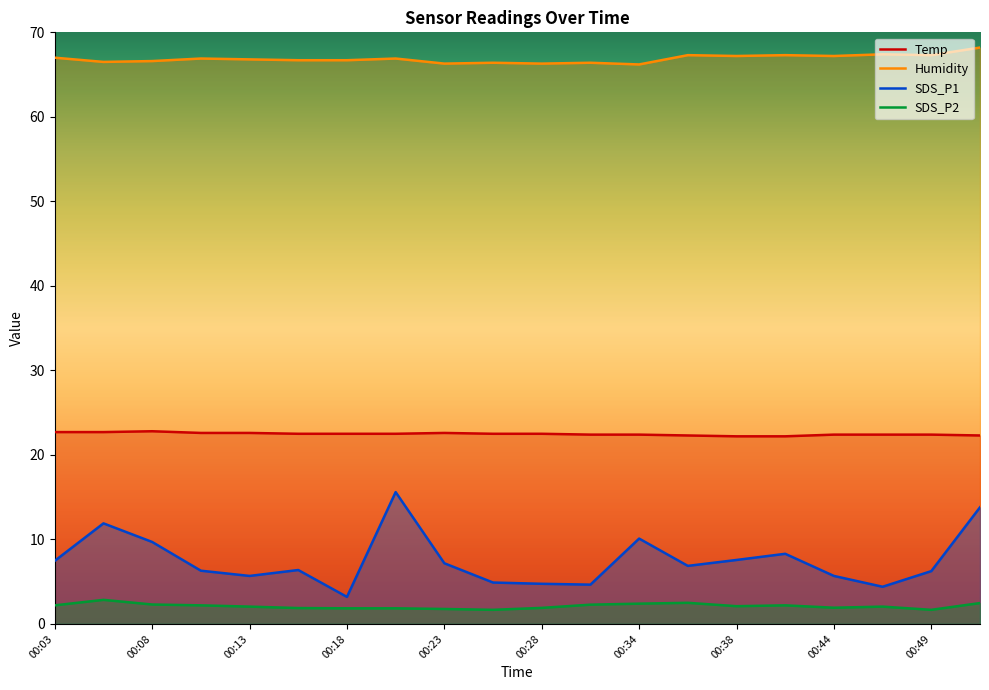

Reading left to right, list all the values displayed in this chart.

Temp: 00:03=22.7	00:06=22.7	00:08=22.8	00:11=22.6	00:13=22.6	00:16=22.5	00:18=22.5	00:21=22.5	00:23=22.6	00:26=22.5	00:28=22.5	00:31=22.4	00:34=22.4	00:36=22.3	00:38=22.2	00:41=22.2	00:44=22.4	00:46=22.4	00:49=22.4	00:51=22.3
Humidity: 00:03=67.0	00:06=66.5	00:08=66.6	00:11=66.9	00:13=66.8	00:16=66.7	00:18=66.7	00:21=66.9	00:23=66.3	00:26=66.4	00:28=66.3	00:31=66.4	00:34=66.2	00:36=67.3	00:38=67.2	00:41=67.3	00:44=67.2	00:46=67.4	00:49=67.3	00:51=68.2
SDS_P1: 00:03=7.5	00:06=11.9	00:08=9.7	00:11=6.3	00:13=5.7	00:16=6.4	00:18=3.2	00:21=15.6	00:23=7.2	00:26=4.9	00:28=4.8	00:31=4.7	00:34=10.1	00:36=6.9	00:38=7.6	00:41=8.3	00:44=5.7	00:46=4.4	00:49=6.2	00:51=13.8
SDS_P2: 00:03=2.2	00:06=2.9	00:08=2.3	00:11=2.2	00:13=2.0	00:16=1.9	00:18=1.9	00:21=1.9	00:23=1.8	00:26=1.7	00:28=1.9	00:31=2.3	00:34=2.4	00:36=2.5	00:38=2.1	00:41=2.2	00:44=1.9	00:46=2.0	00:49=1.7	00:51=2.5